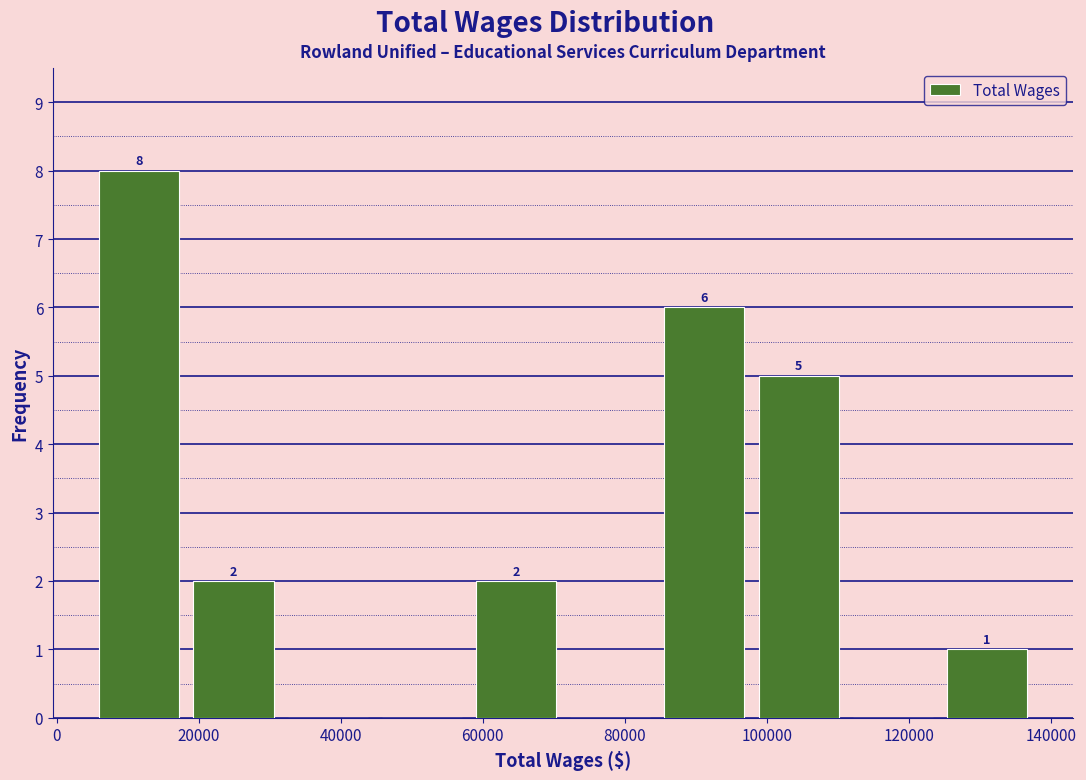

Over which range of the x-axis is the bar tallest?

6000 to 18000